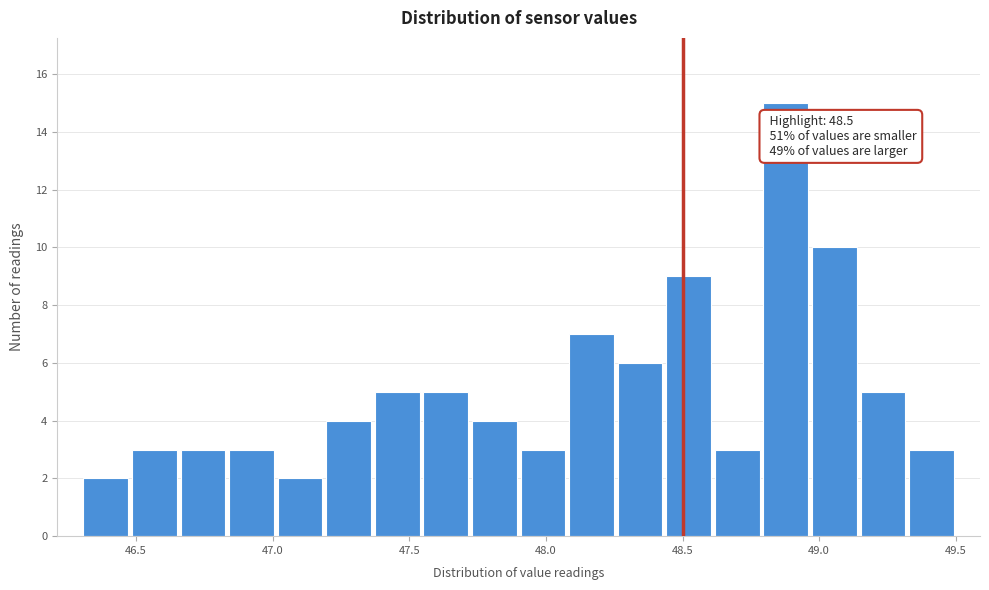

Read against the x-axis, roughly where is the centre of the tallest bar?

48.90